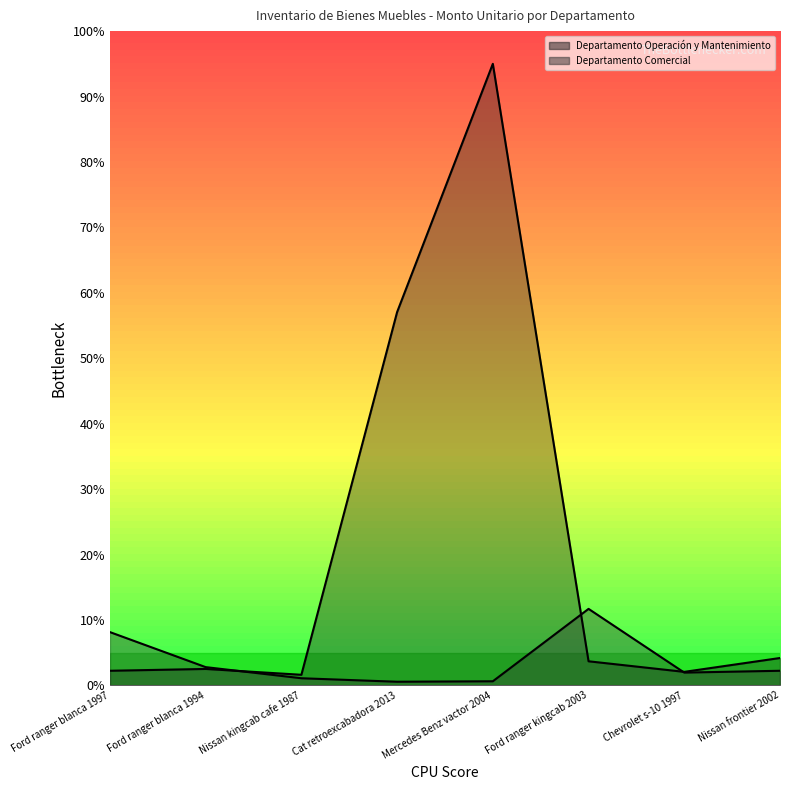

List the series in order of their peak value, lowest first.

Departamento Comercial, Departamento Operación y Mantenimiento